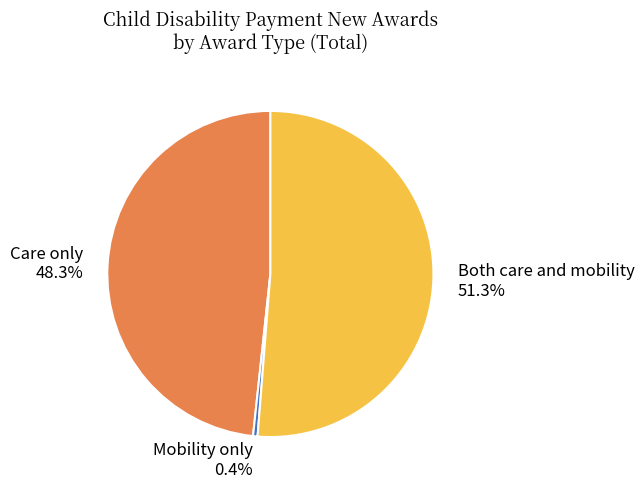

Does any single category account for the majority?

Yes